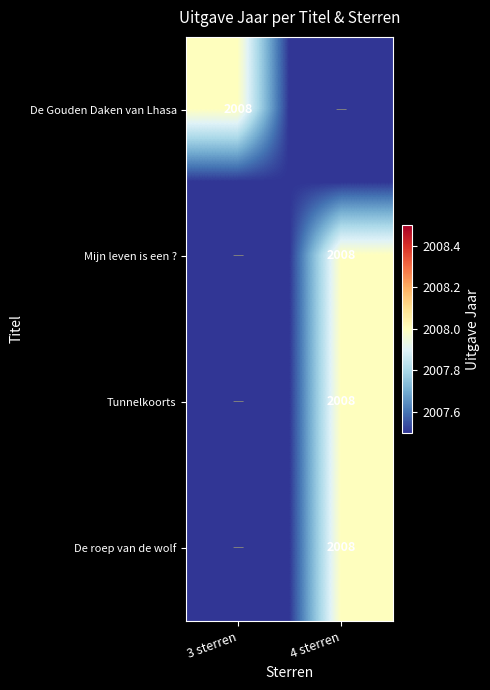

True or false: Mijn leven is een ? has a value of 2008 at 4 sterren.

True